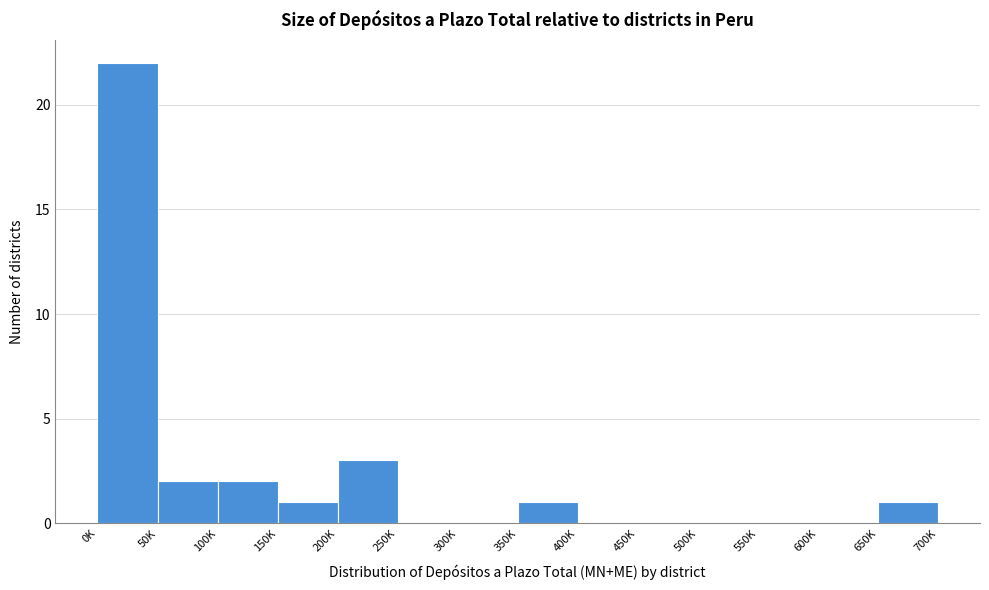

Reading right to left, what are all the values shown in this chart?

650K=1	600K=0	550K=0	500K=0	450K=0	400K=0	350K=1	300K=0	250K=0	200K=3	150K=1	100K=2	50K=2	0K=22